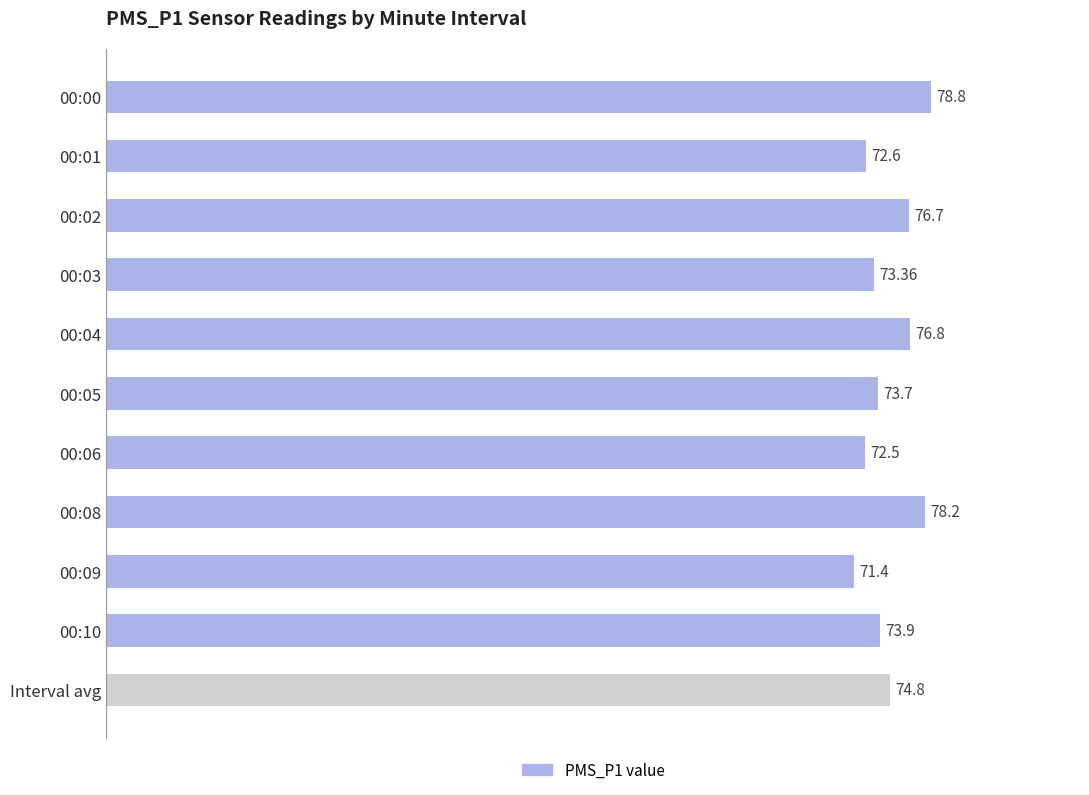

Rank the categories by value from lowest to highest.

00:09, 00:06, 00:01, 00:03, 00:05, 00:10, Interval avg, 00:02, 00:04, 00:08, 00:00